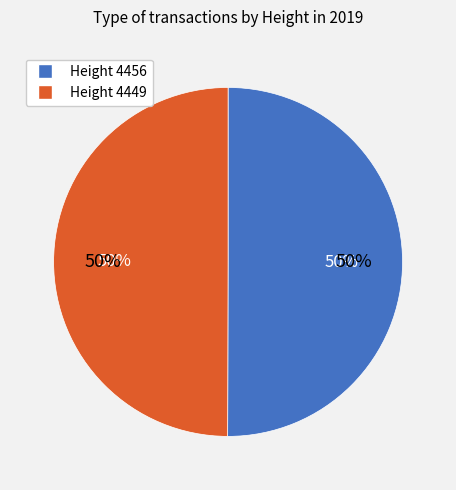

Which slice is the largest?

4456